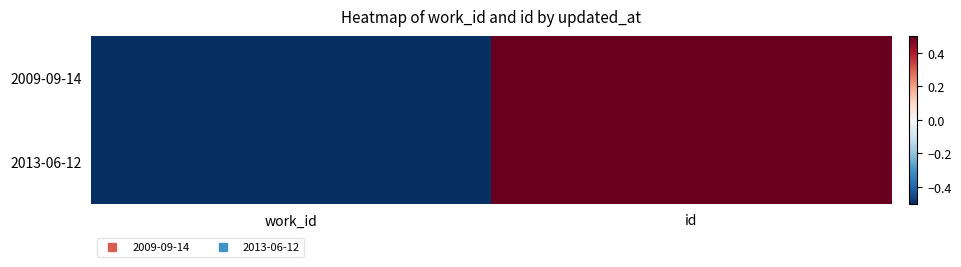

How many series are shown in this chart?

2